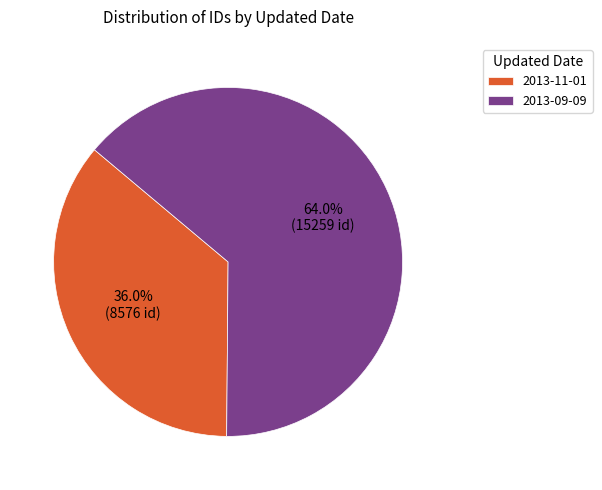

What percentage is the 2013-09-09 slice, to the nearest percent?

64%